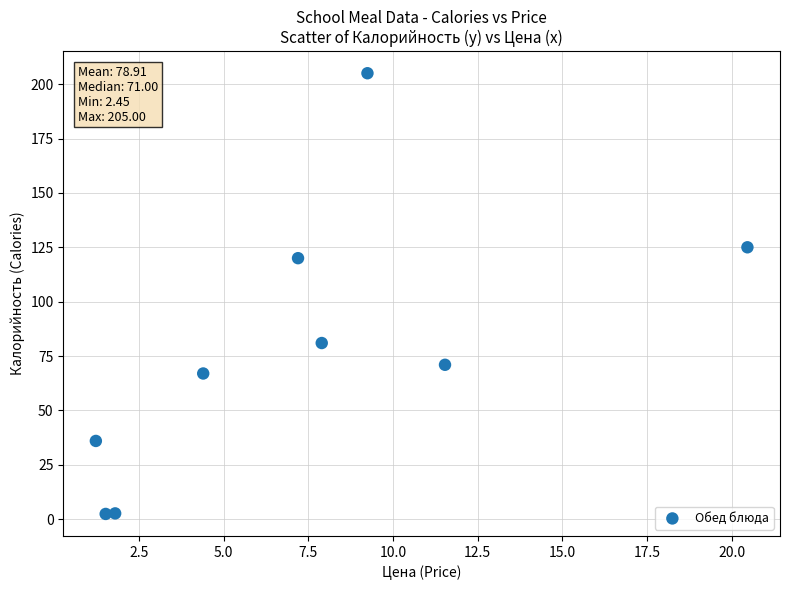

What Y value in the scatter plot is closest to 103?

120.0